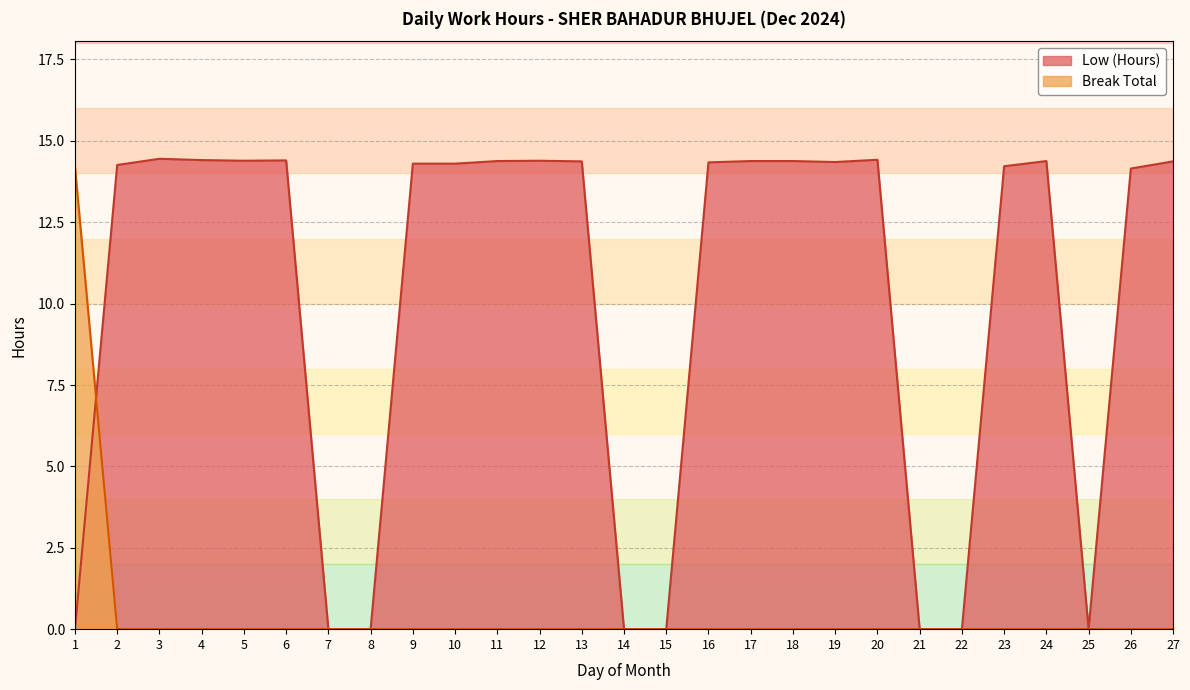

Reading right to left, transcribe all the data shown in this chart.

Low (Hours): 27=14.4	26=14.2	25=0.0	24=14.4	23=14.2	22=0.0	21=0.0	20=14.4	19=14.3	18=14.4	17=14.4	16=14.3	15=0.0	14=0.0	13=14.4	12=14.4	11=14.4	10=14.3	9=14.3	8=0.0	7=0.0	6=14.4	5=14.4	4=14.4	3=14.4	2=14.3	1=0.0
Break Total: 27=0.0	26=0.0	25=0.0	24=0.0	23=0.0	22=0.0	21=0.0	20=0.0	19=0.0	18=0.0	17=0.0	16=0.0	15=0.0	14=0.0	13=0.0	12=0.0	11=0.0	10=0.0	9=0.0	8=0.0	7=0.0	6=0.0	5=0.0	4=0.0	3=0.0	2=0.0	1=14.2